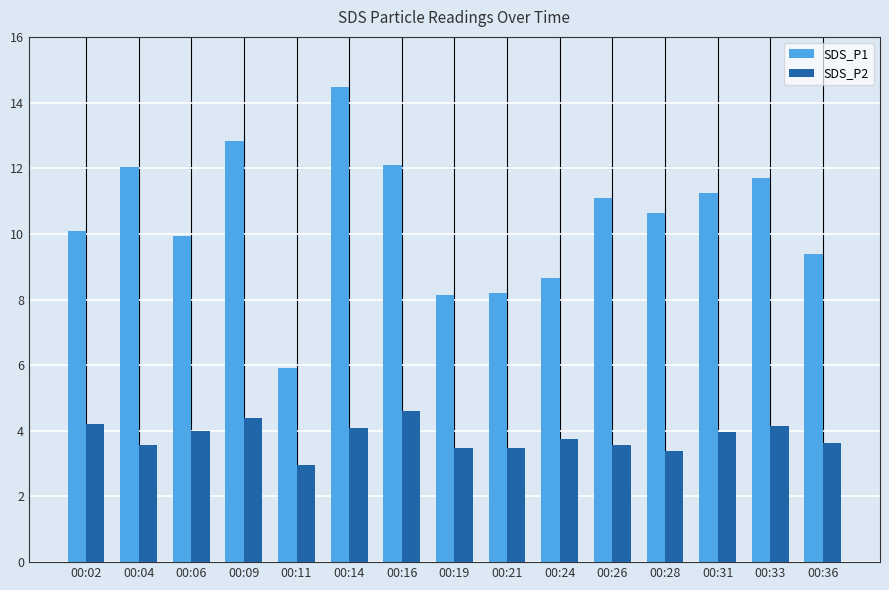

True or false: SDS_P2 has a value of 5.6 at 00:28.

False